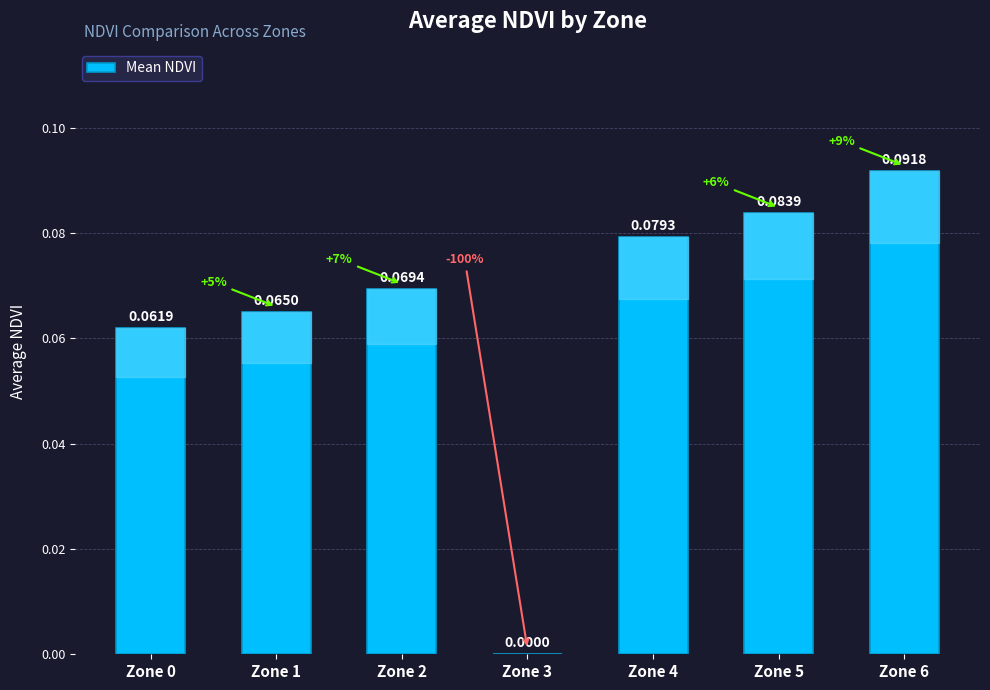

What is the sum of all values?

0.5